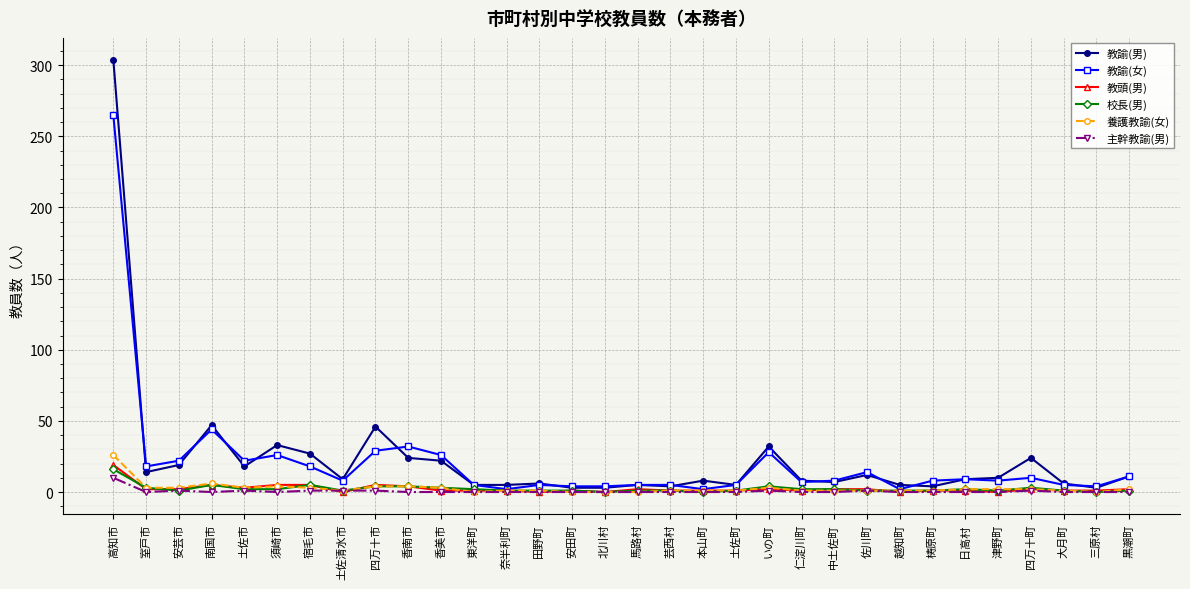

Between いの町 and 梼原町, which series saw the biggest shift?

教諭(男)